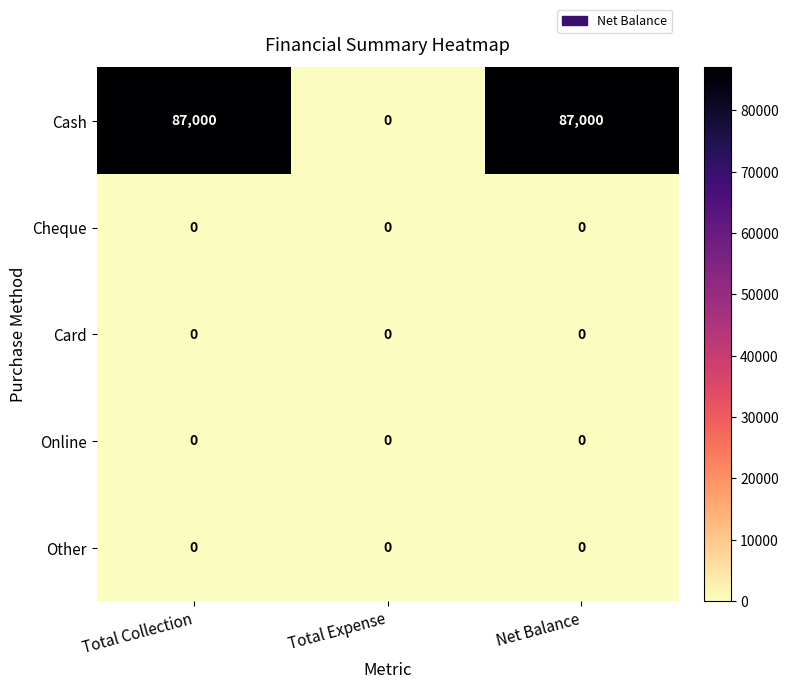

What is the approximate value of Cash at Total Collection, to the nearest 50?

87000